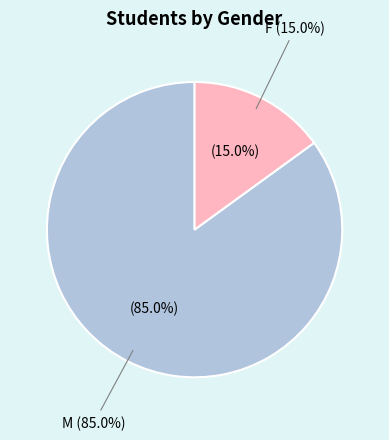

Is the sum of F and M greater than half?

Yes